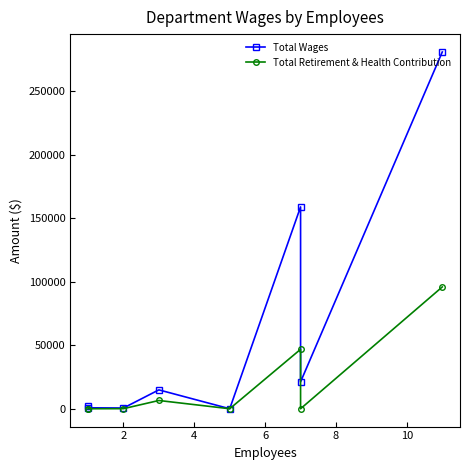

Reading right to left, transcribe all the data shown in this chart.

Total Wages: 281040	21184	158997	0	14866	572	750	2163
Total Retirement & Health Contribution: 95959	0	46821	0	6500	55	0	0